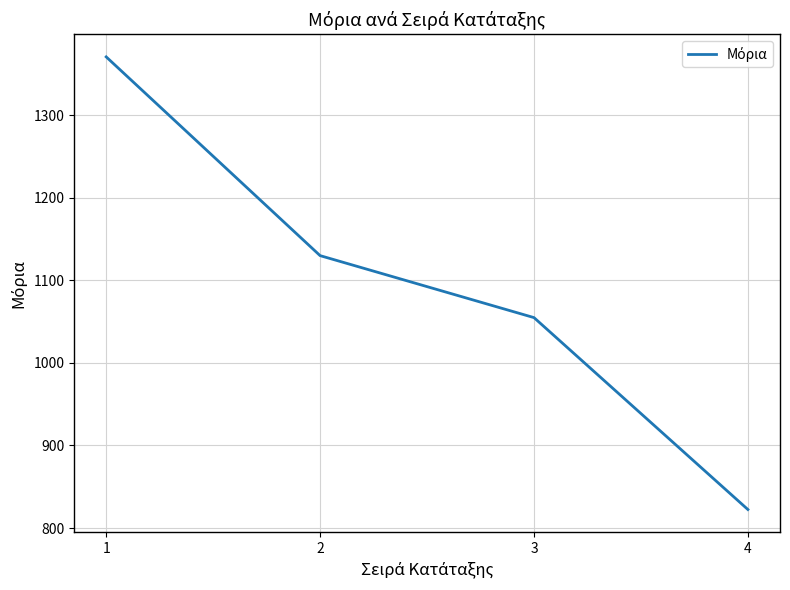

True or false: there are more than 0 points higher than both neighbors.

False